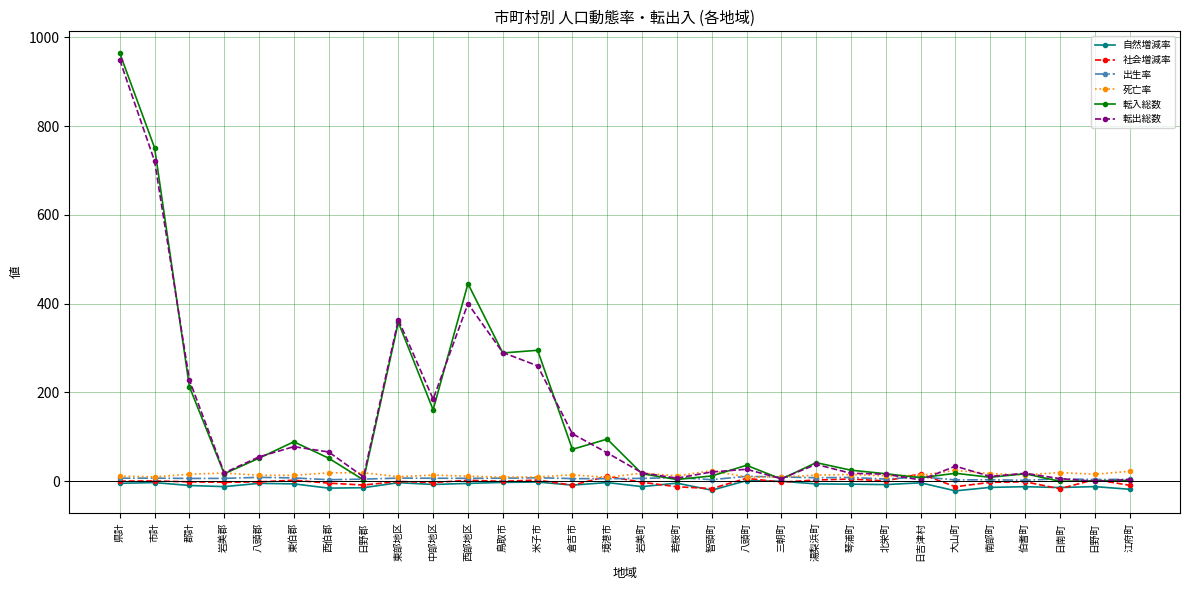

True or false: 出生率 has more than 2 interior local peaks.

True